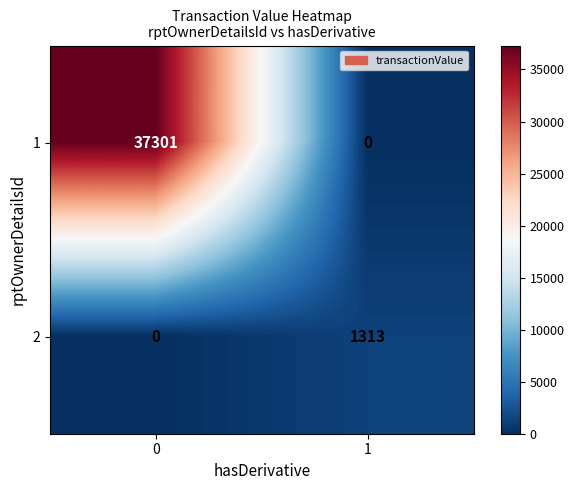

Which series has the largest total across all categories?

1